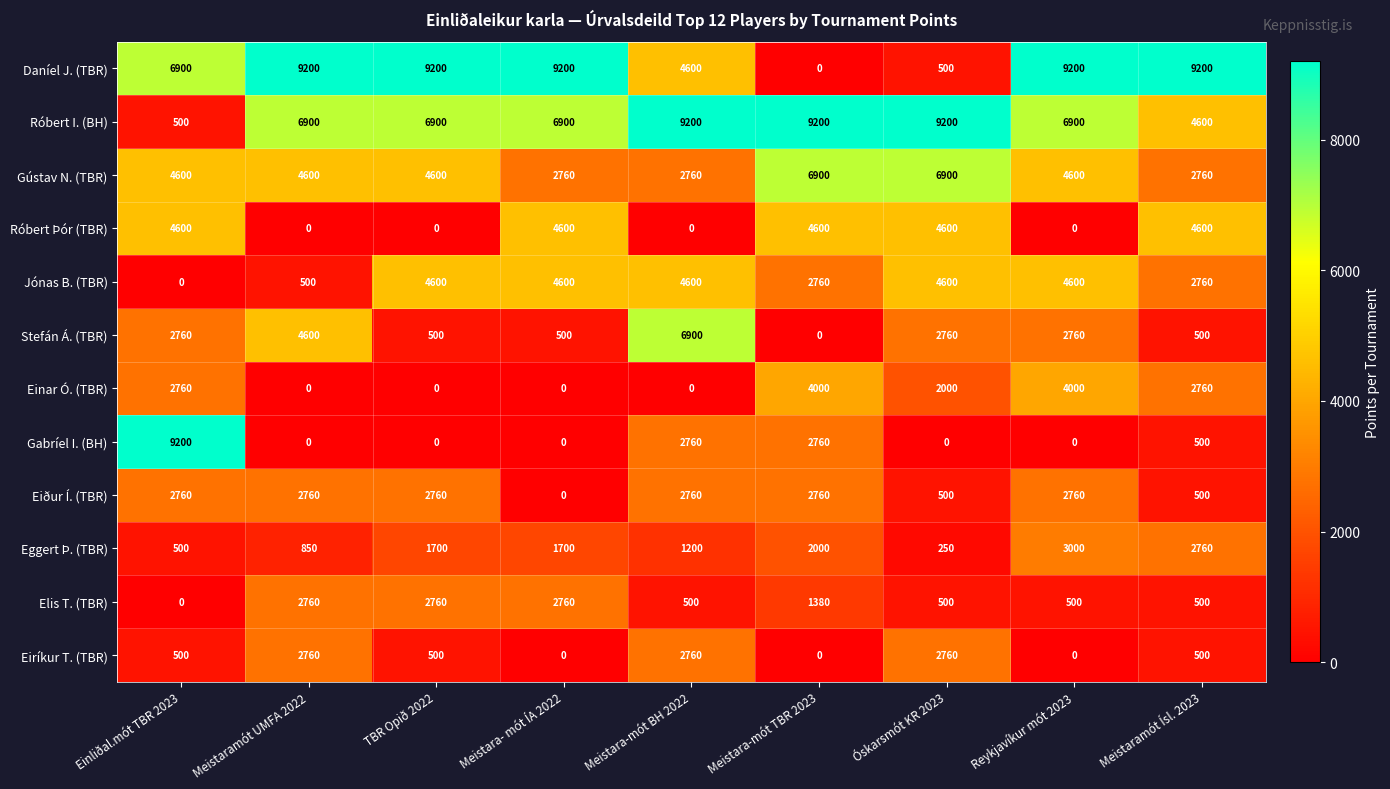

The Eggert Þ. (TBR) series shows 1200 at Meistara-mót BH 2022. True or false?

True